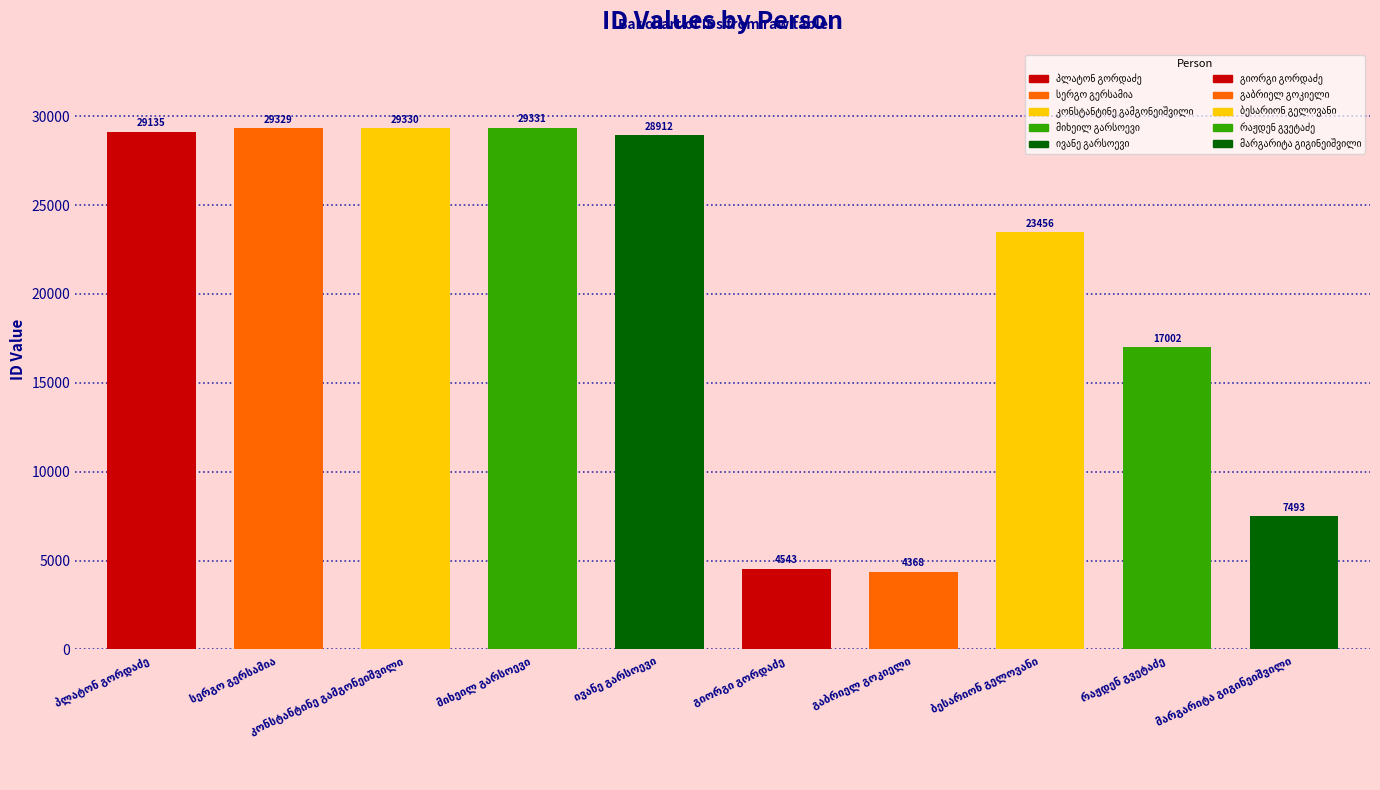

Reading right to left, what are all the values shown in this chart?

მარგარიტა გიგინეიშვილი=7493	რაჟდენ გვეტაძე=17002	ბესარიონ გელოვანი=23456	გაბრიელ გოკიელი=4368	გიორგი გორდაძე=4543	ივანე გარსოევი=28912	მიხეილ გარსოევი=29331	კონსტანტინე გამგონეიშვილი=29330	სერგო გერსამია=29329	პლატონ გორდაძე=29135